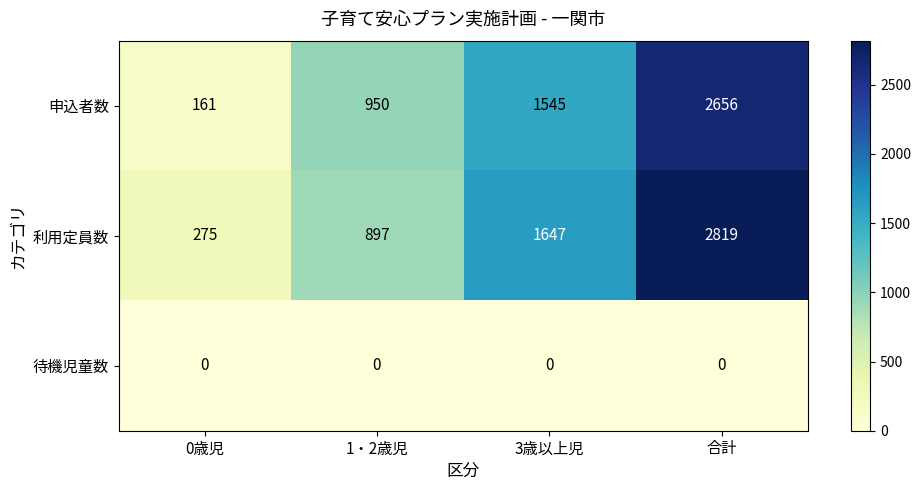

Which series has the largest total across all categories?

利用定員数